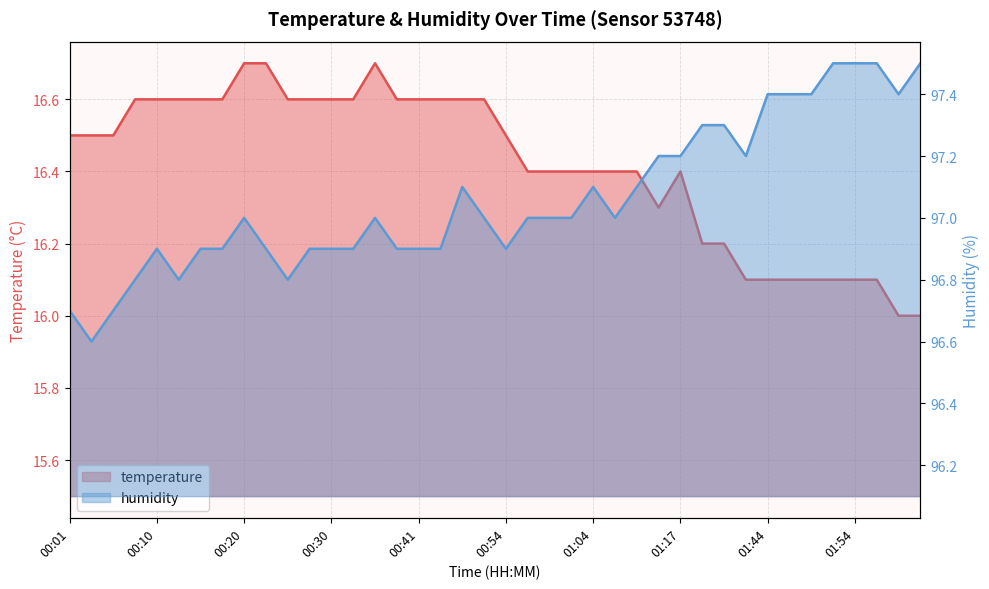

Which series has the largest total across all categories?

humidity